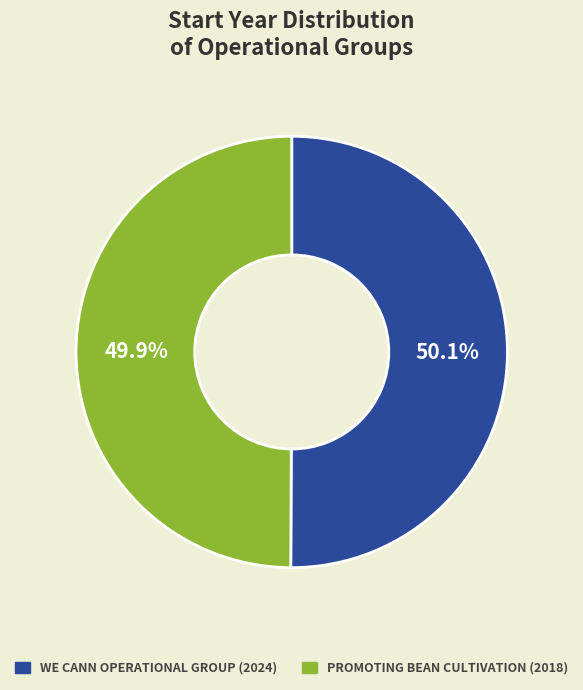

Does any single category account for the majority?

Yes